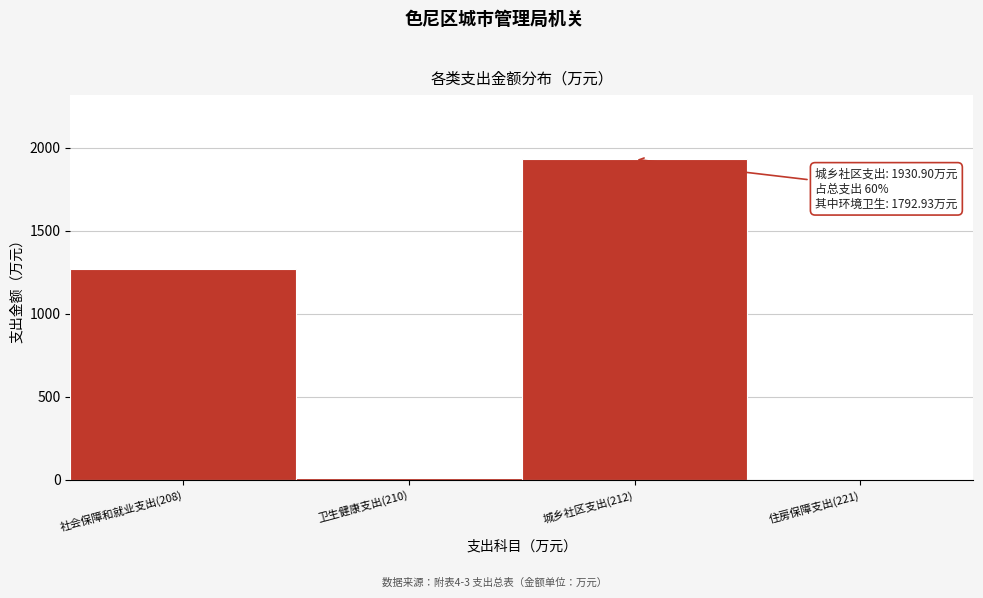

Where is the data nearest to the value 968?

社会保障和就业支出(208)